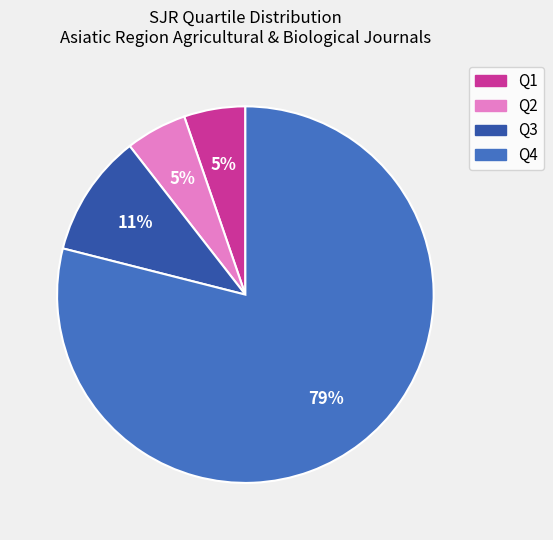

Between Q1 and Q3, which is larger?

Q3